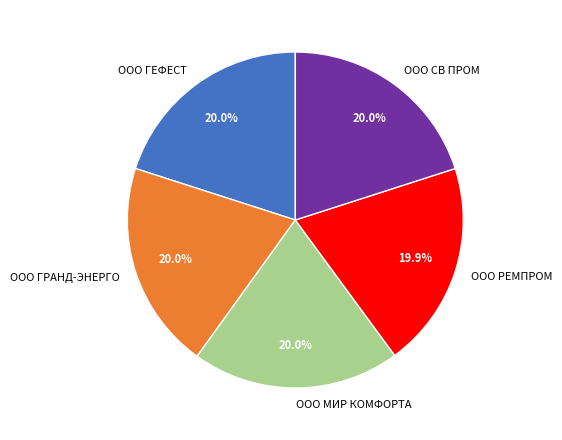

Combined, what portion of the pie is ООО ГРАНД-ЭНЕРГО and ООО МИР КОМФОРТА?

40.0%